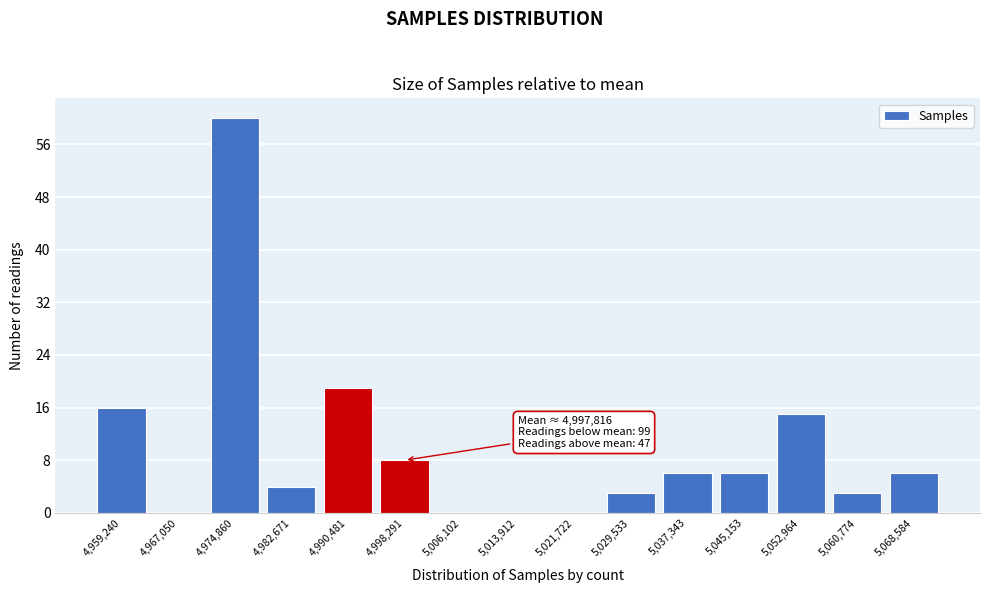

Which range on the x-axis has the tallest bar?

4971000 to 4979000